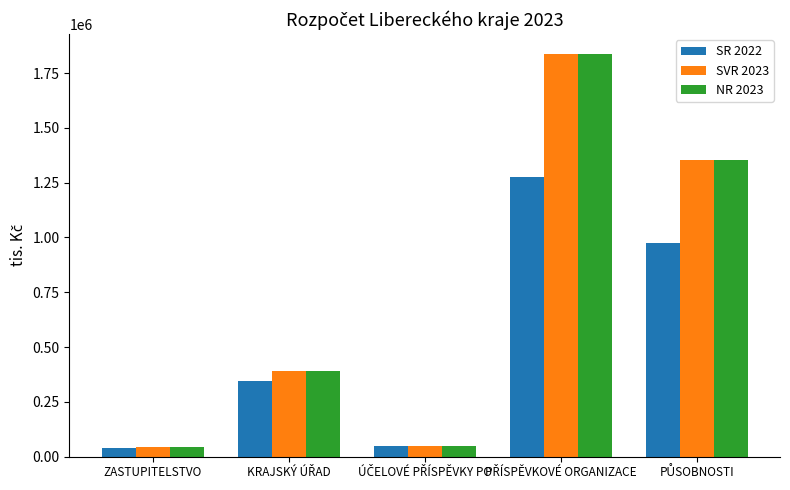

What is the value of the SVR 2023 bar at the 1st from the left?

41449.4